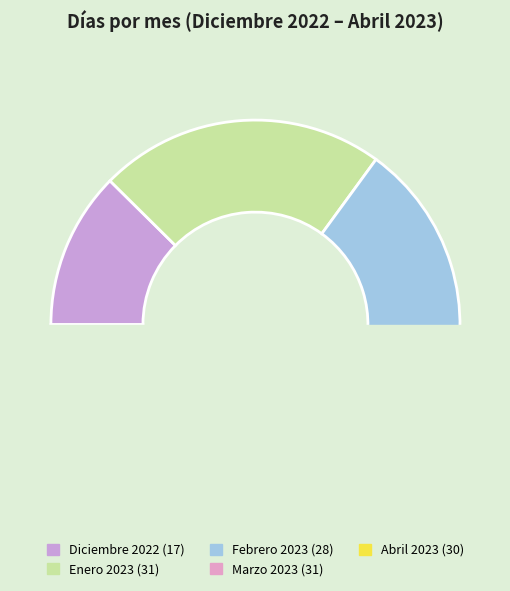

Does Enero 2023 represent more than half of the total?

No